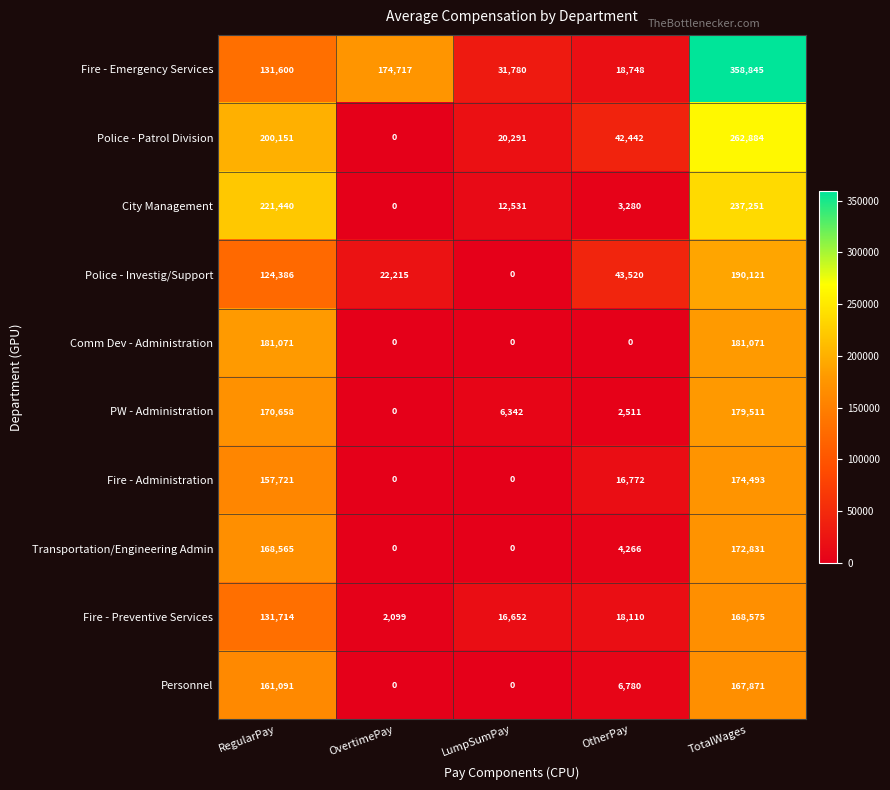

Which series has the largest range (max minus min)?

Fire - Emergency Services